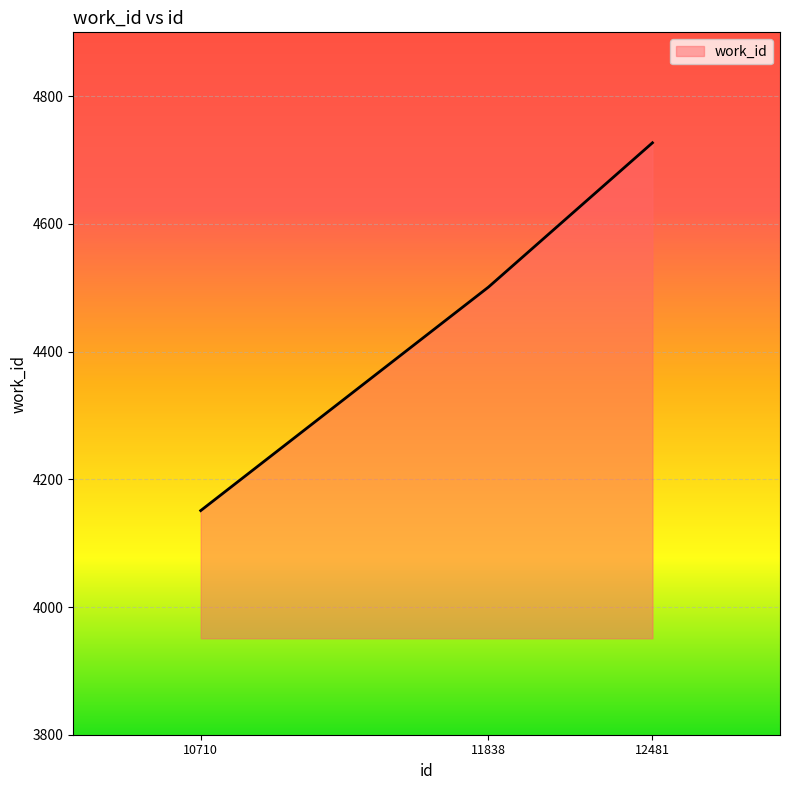

Count the values in the range 4151 to 4727.

3